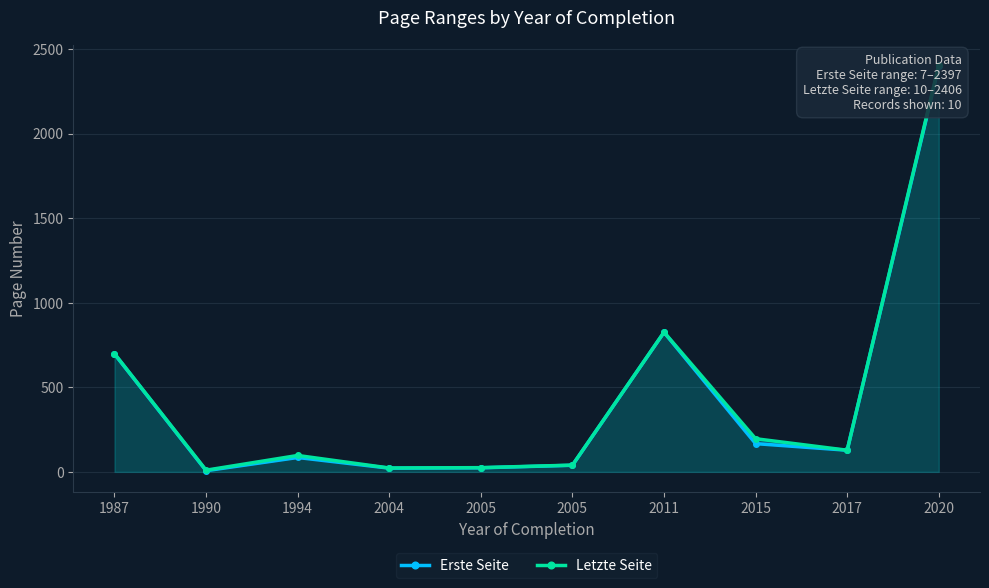

How many interior local valleys does the Erste Seite series have?

3